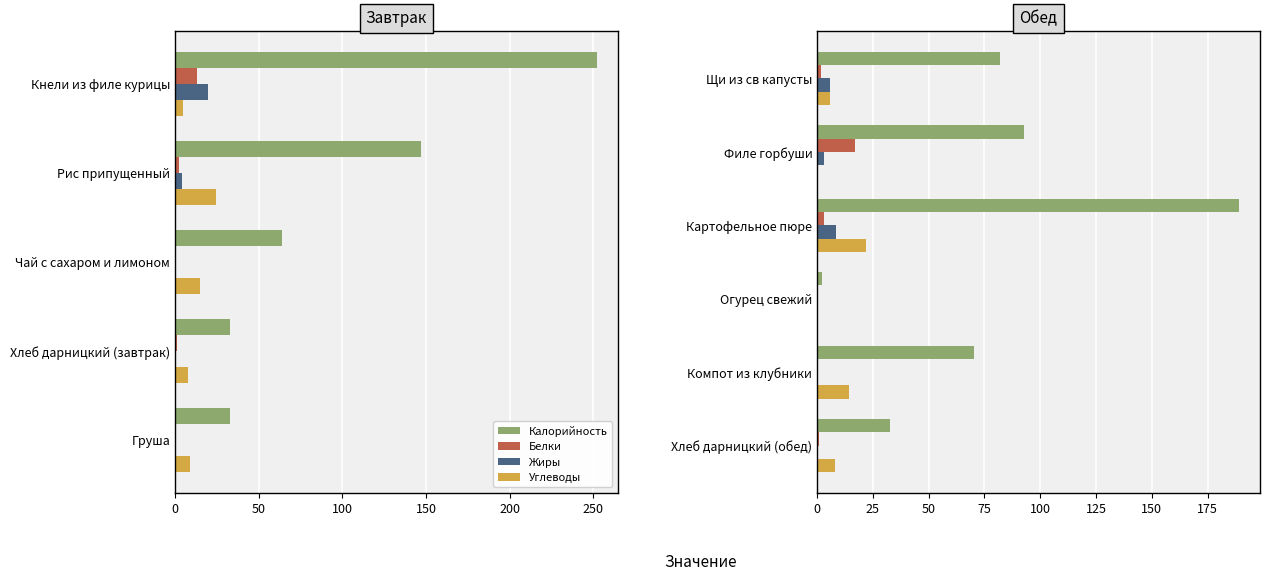

What are all the series names shown in the legend?

Калорийность, Белки, Жиры, Углеводы